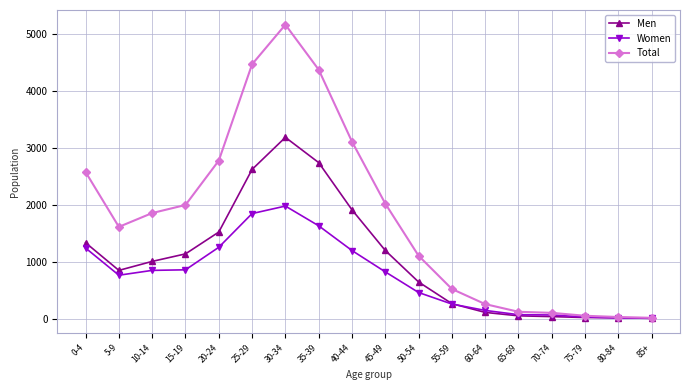

How many values in the Total series are below 1858?

9